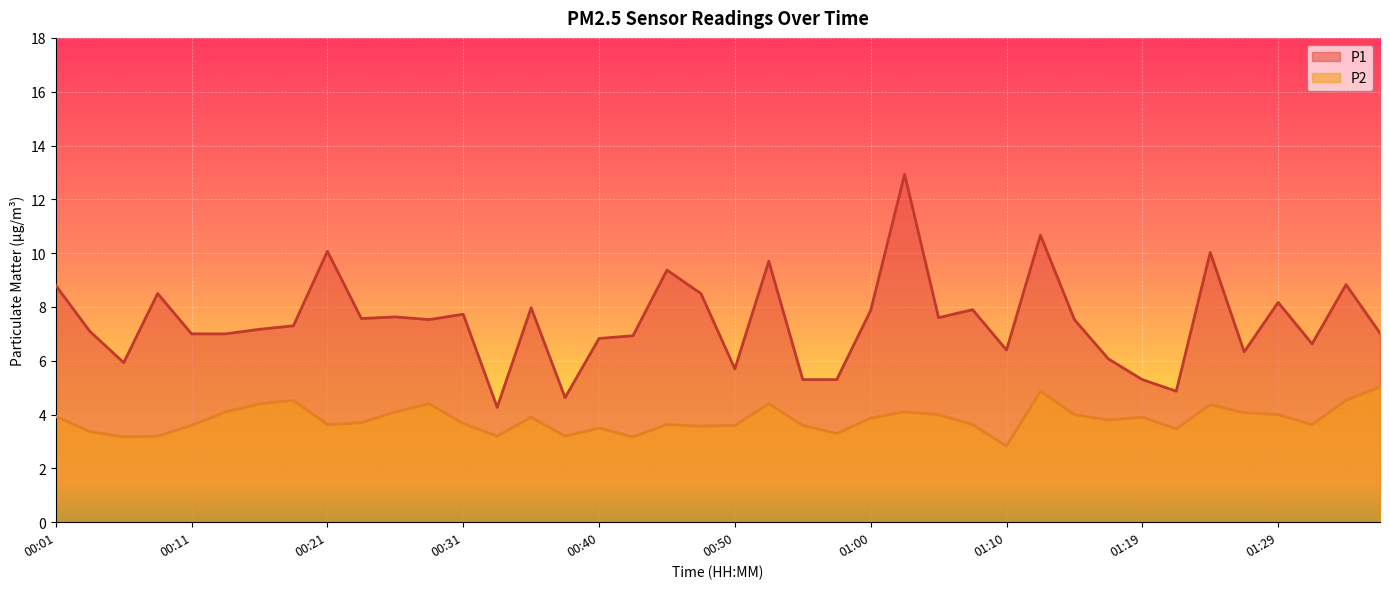

At 23, list the series in order from largest to smallest.

P1, P2